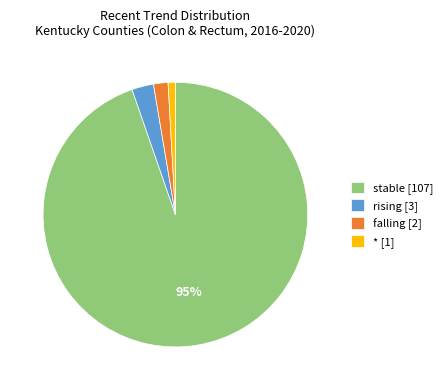

To the nearest percent, what is the combined percentage of stable [107] and rising [3]?

97%